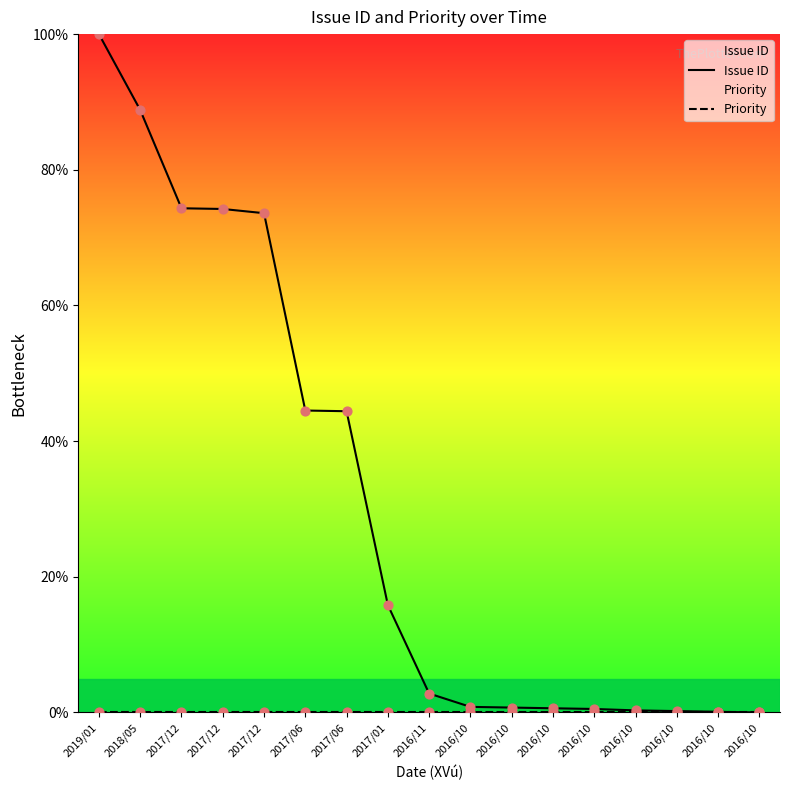

What is the total value across all series at 2017/01?

15.8